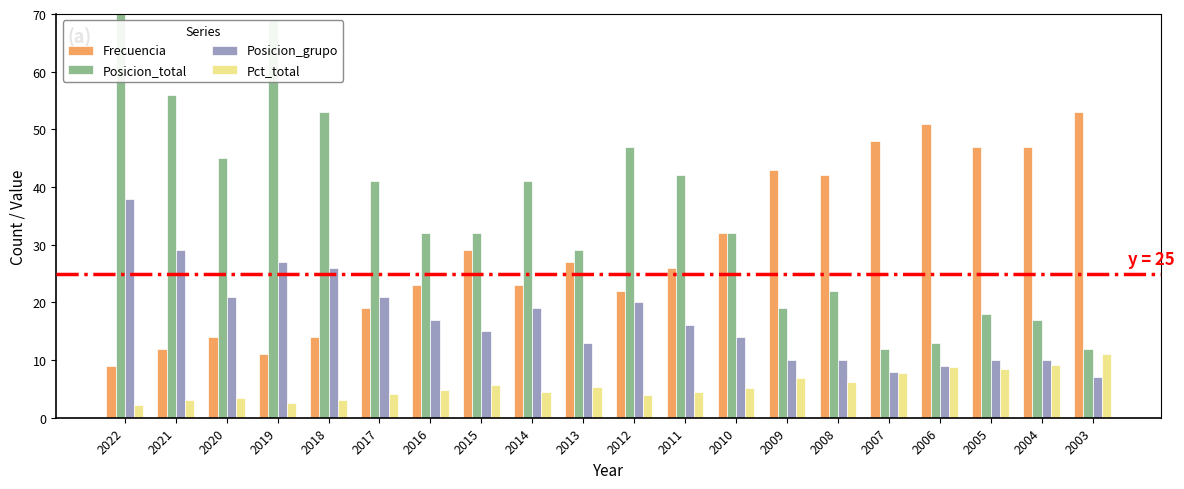

True or false: Posicion_grupo has a value of 14.0 at 2010.

True